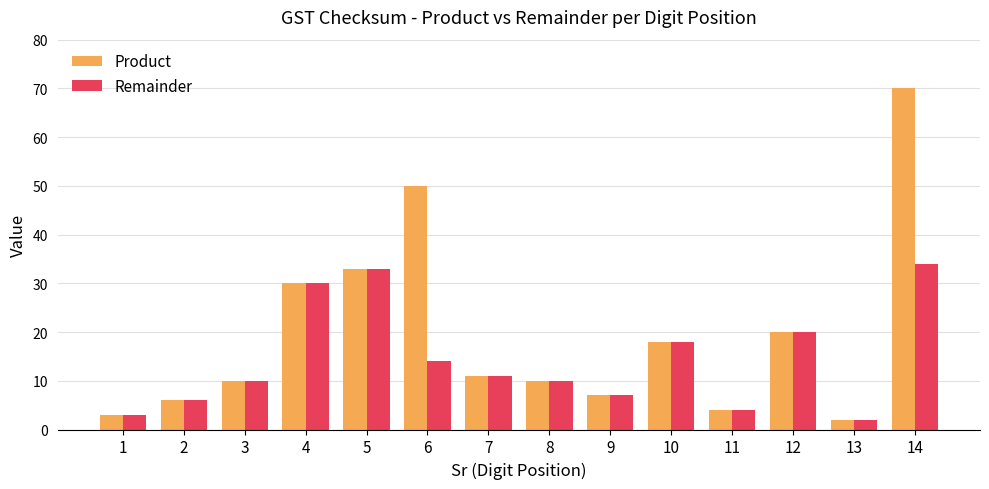

The value of Remainder at 3 is 7. True or false?

False